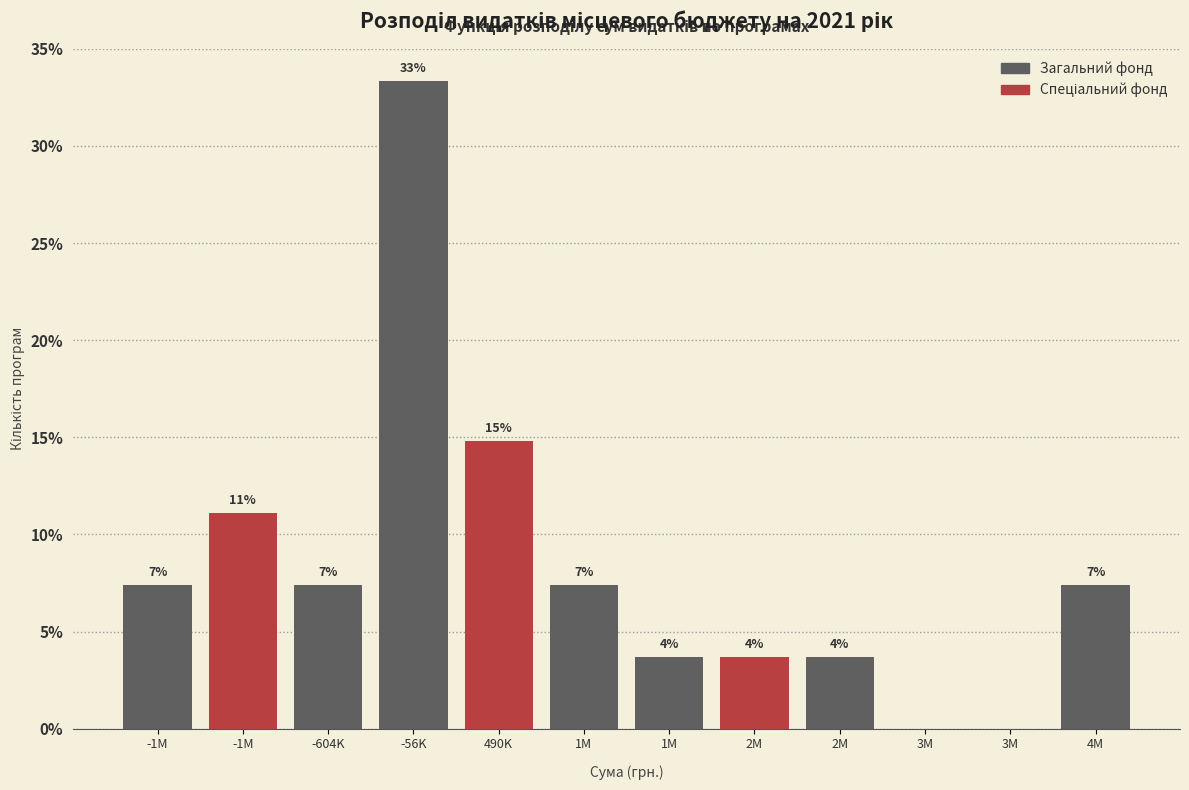

Are the bars horizontal?

No